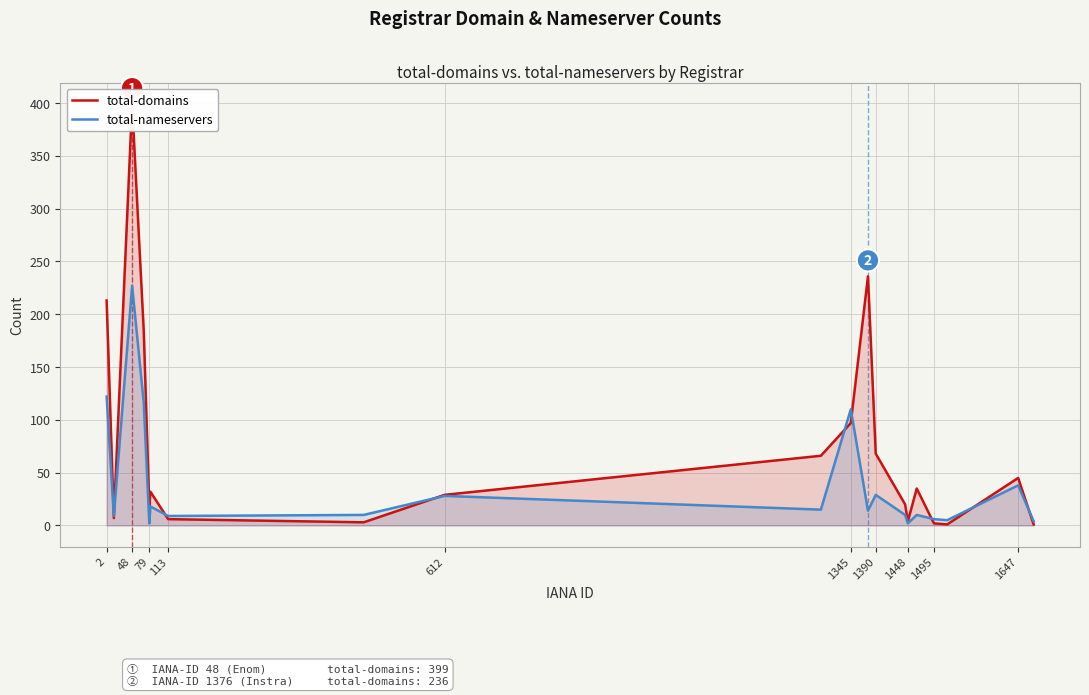

Which series ends up on top after the final intersection of total-nameservers and total-domains?

total-nameservers